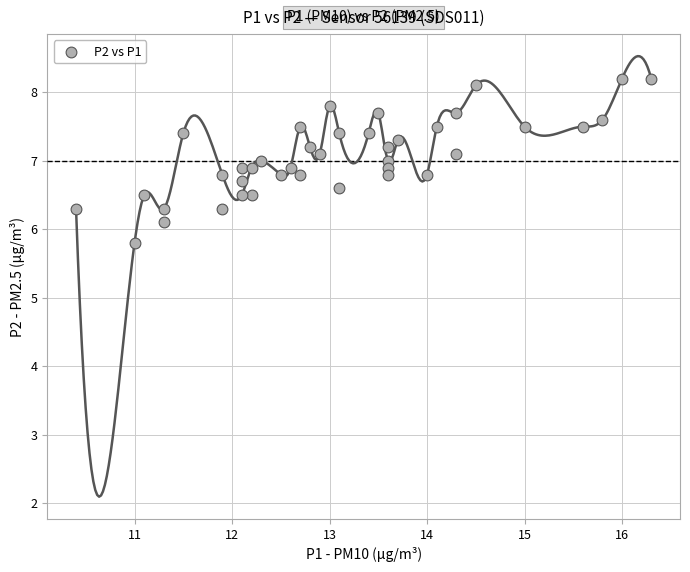

What is the range of Y values (max minus min)?

2.4